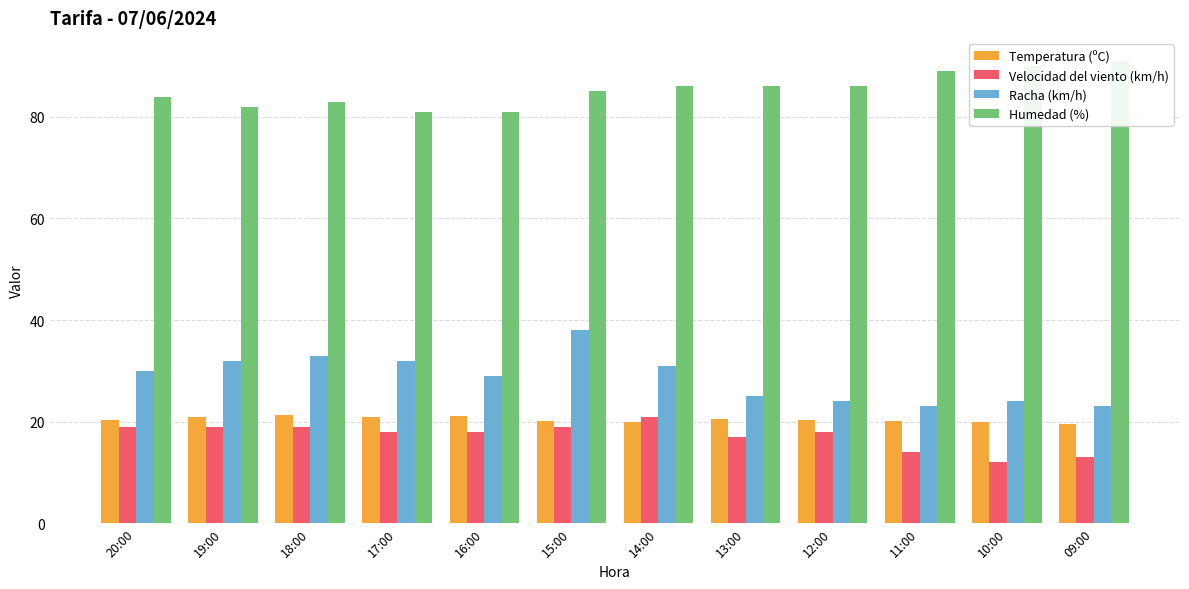

What position from the right is 20:00?

12